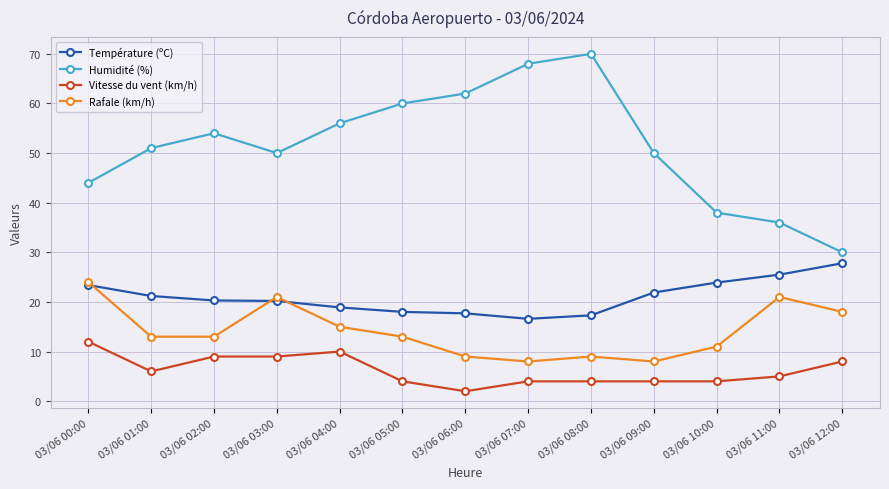

True or false: Vitesse du vent (km/h) and Rafale (km/h) intersect in this chart.

False